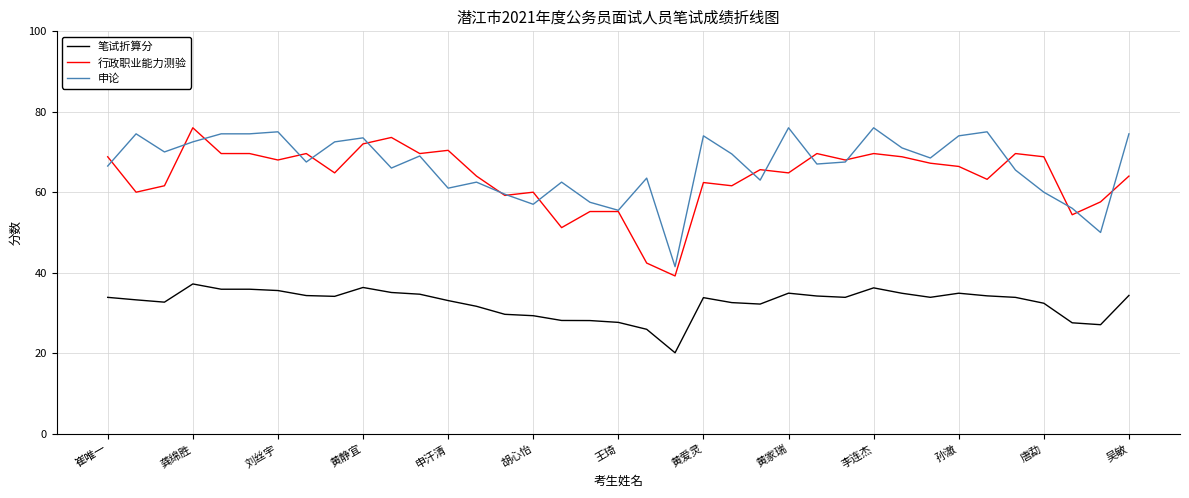

True or false: 申论 and 行政职业能力测验 intersect in this chart.

True